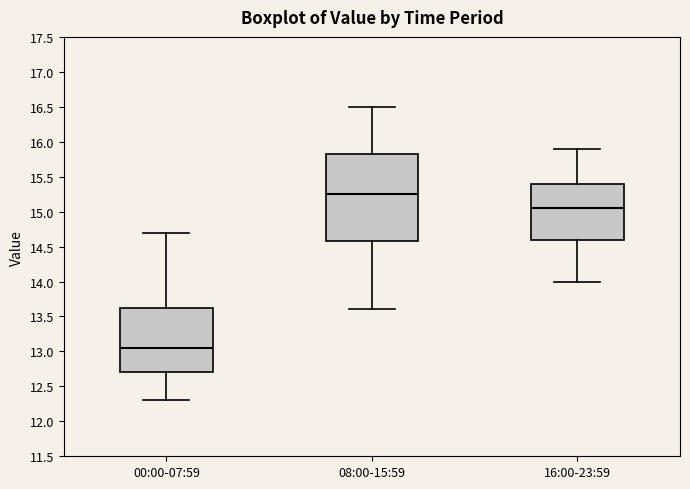

Reading left to right, read every box against the y-axis: the position of its median line, the range the box covers, and the ends of its whiskers. The values are not printed on the chart, so give them approximately, as read against the axis.

00:00-07:59: median 13.05, box 12.70 to 13.65, whiskers 12.30 to 14.70
08:00-15:59: median 15.25, box 14.60 to 15.85, whiskers 13.60 to 16.50
16:00-23:59: median 15.05, box 14.60 to 15.40, whiskers 14.00 to 15.90